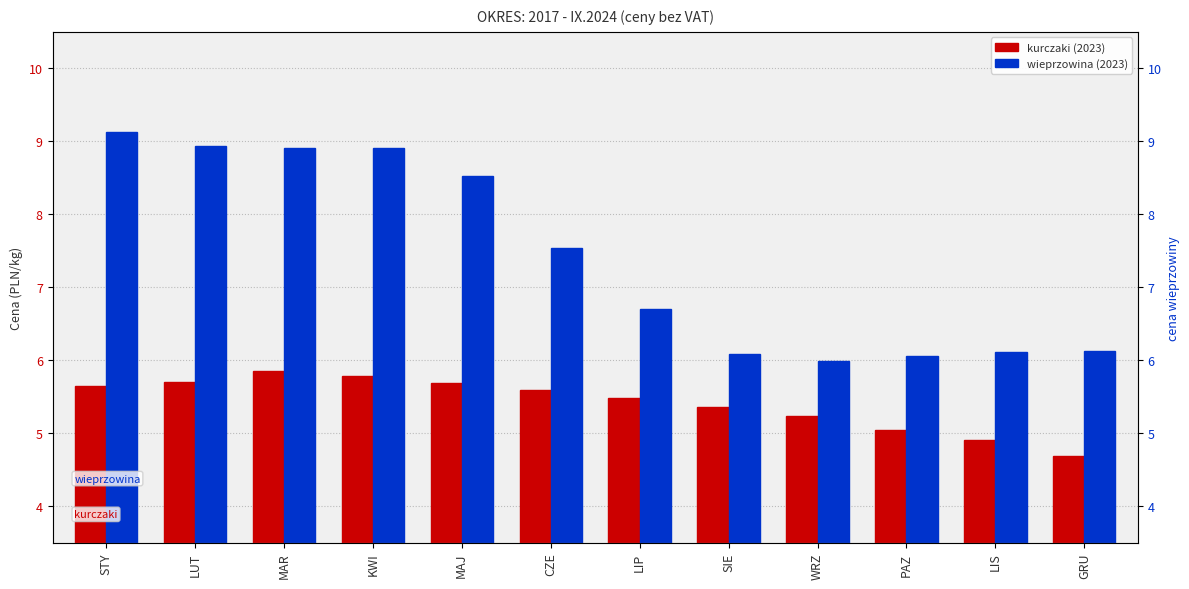

How many data points does each series have?

12